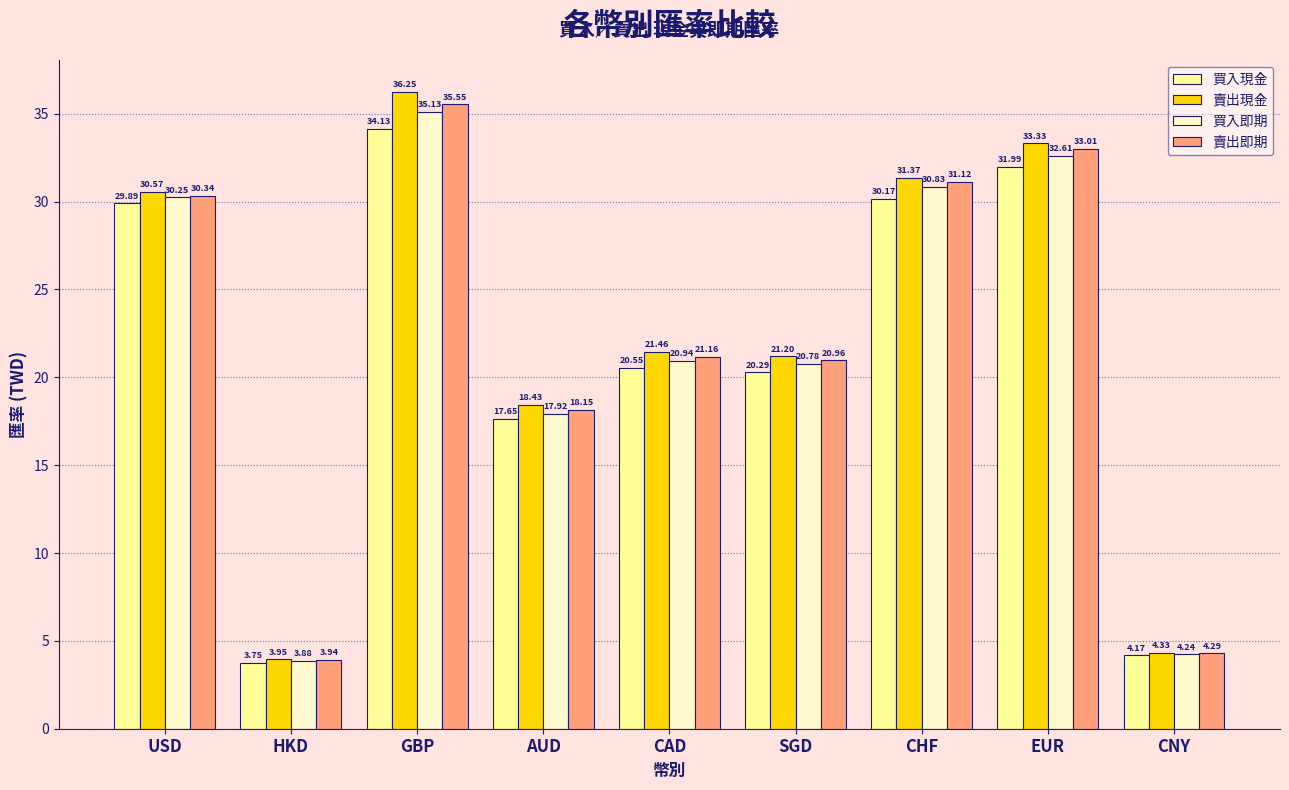

What is the approximate value of 買入即期 at EUR?

32.6